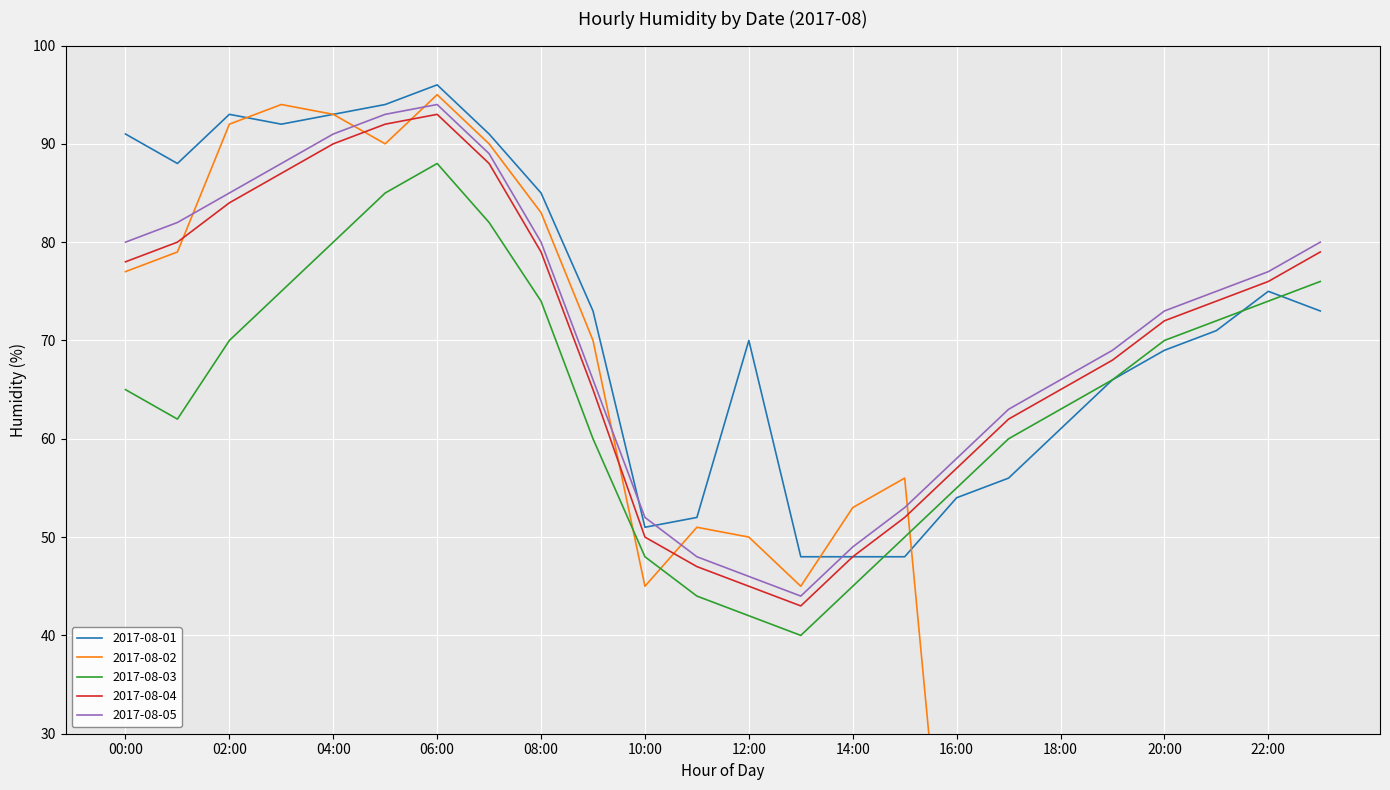

True or false: 2017-08-02 has a value of 20 at 14:00.

False